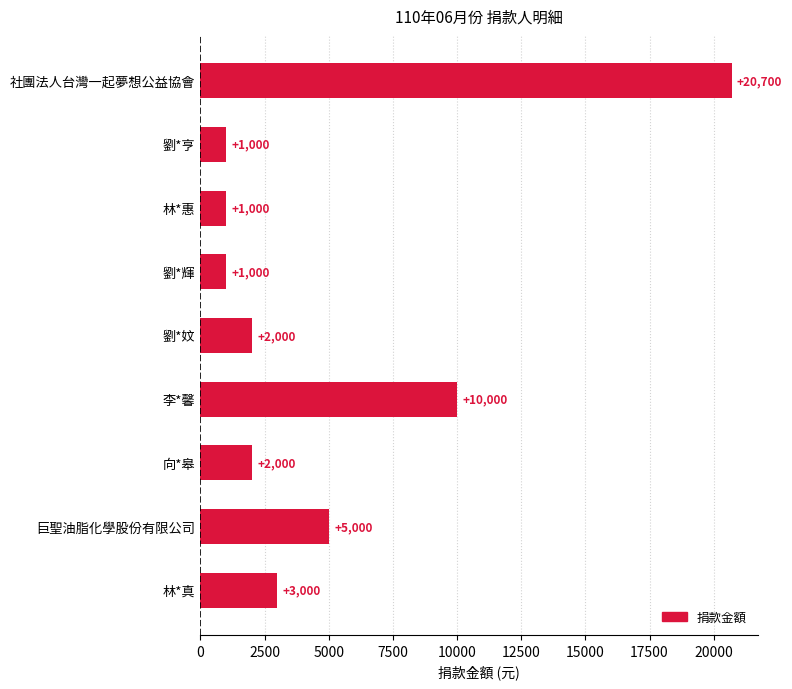

Which has a higher value, 巨聖油脂化學股份有限公司 or 劉*亨?

巨聖油脂化學股份有限公司